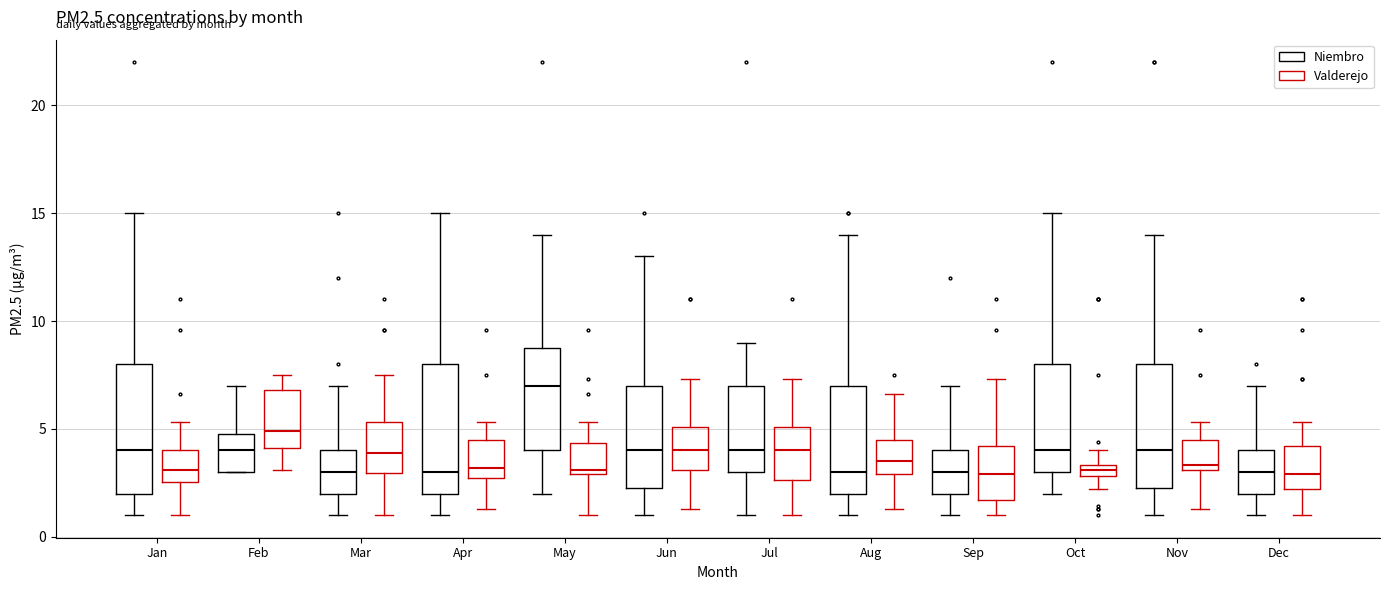

Where does the upper whisker of the box for Jun (Valderejo) end on the y-axis? The values are not printed on the chart, so give them approximately, as read against the axis.

7.5